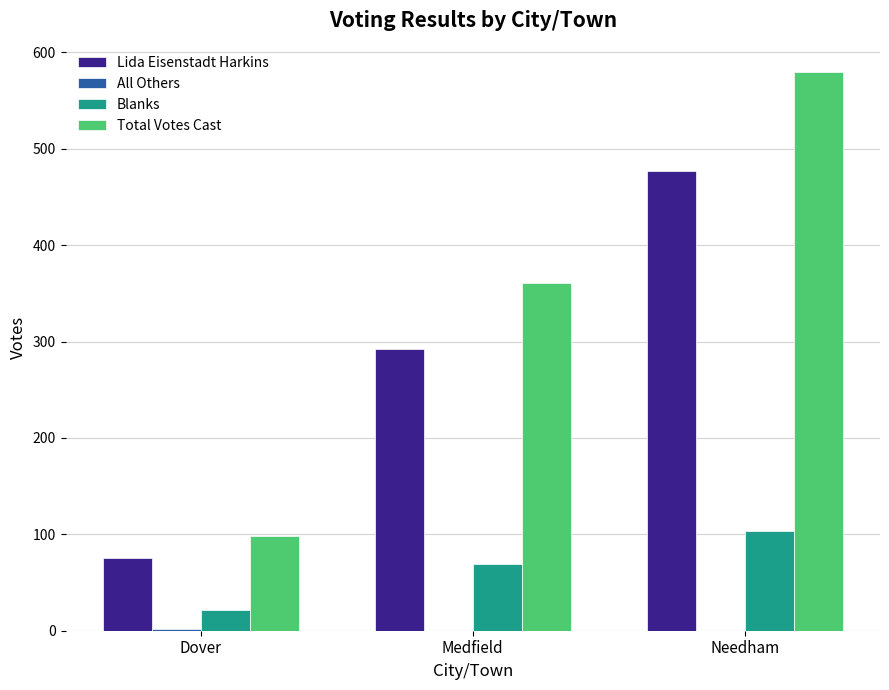

What is the sum of all Lida Eisenstadt Harkins values?

844